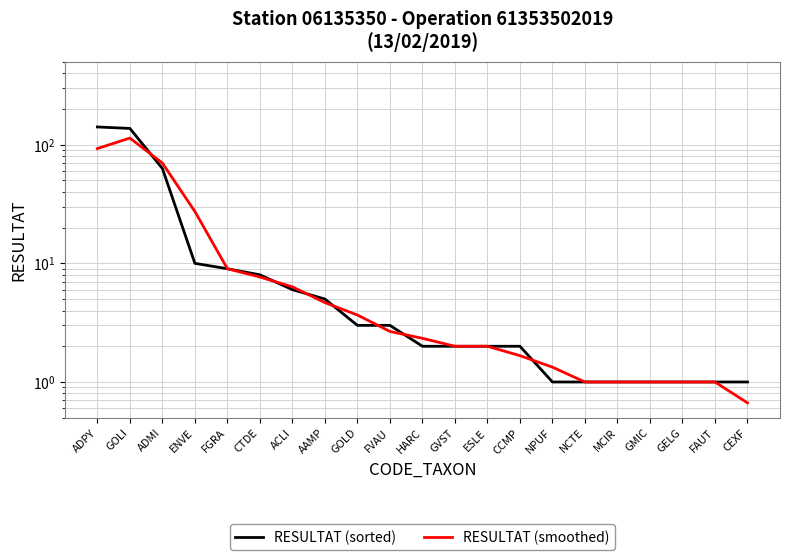

What is the minimum value for RESULTAT (sorted)?

1.0